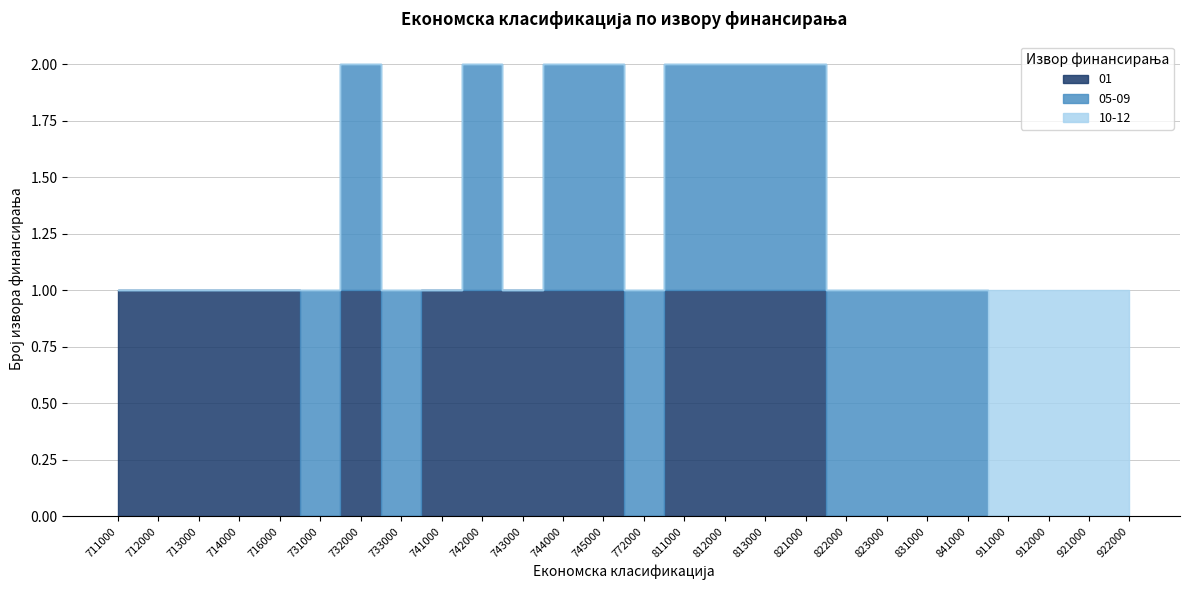

Is the value of 10-12 at 821000 greater than the value of 05-09 at 714000?

No